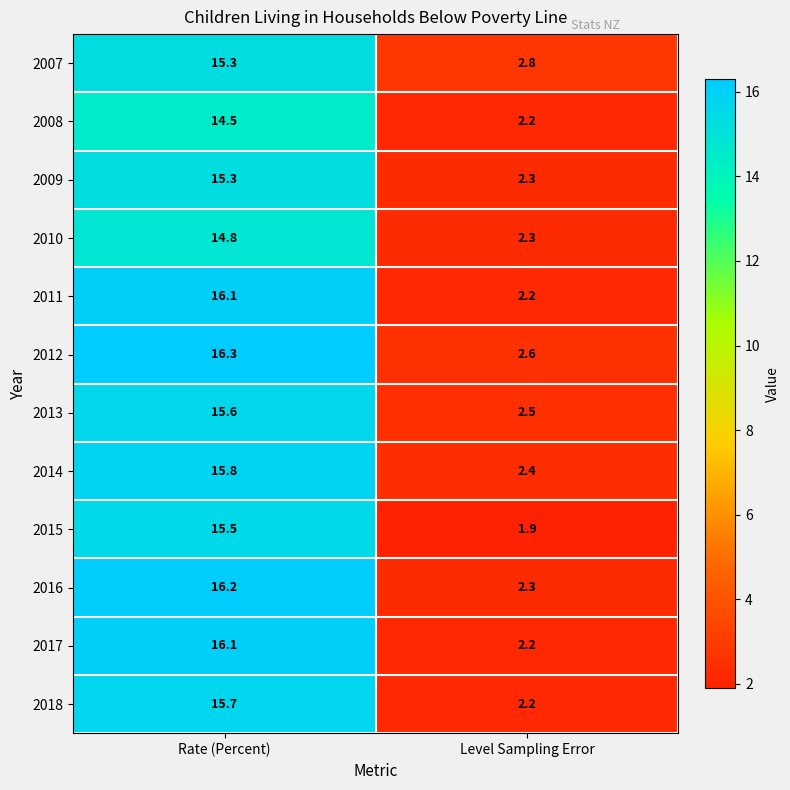

What is the smallest value displayed?

1.9